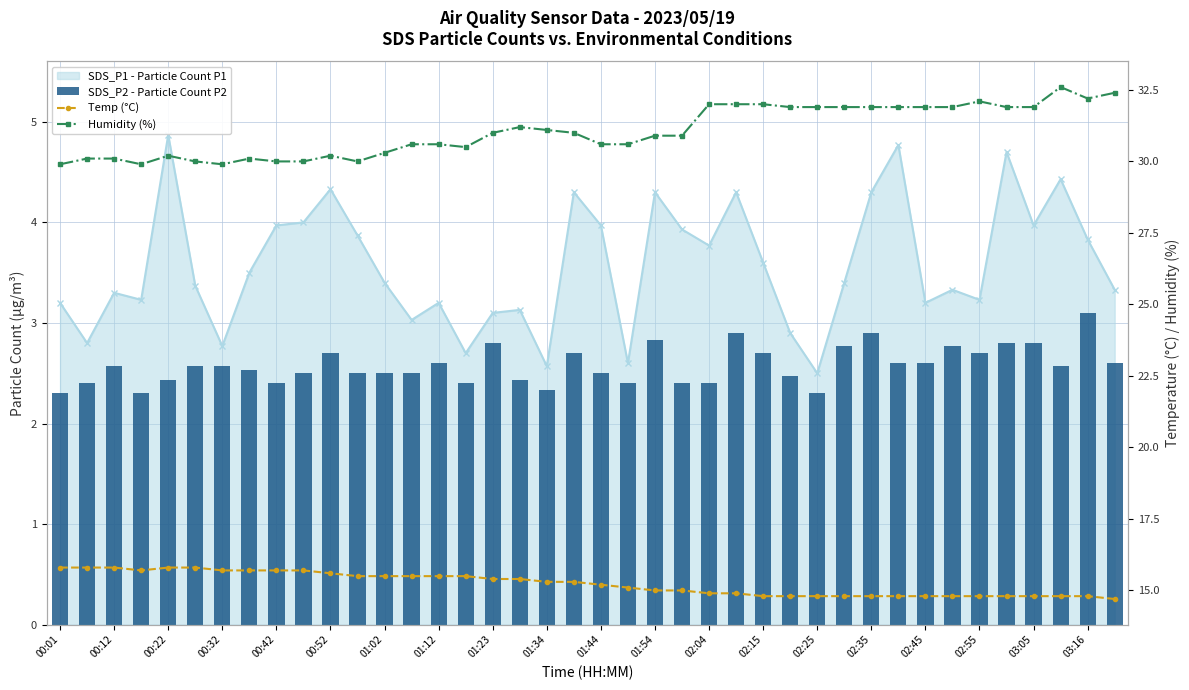

The Temp (°C) series shows 15.0 at 23. True or false?

True